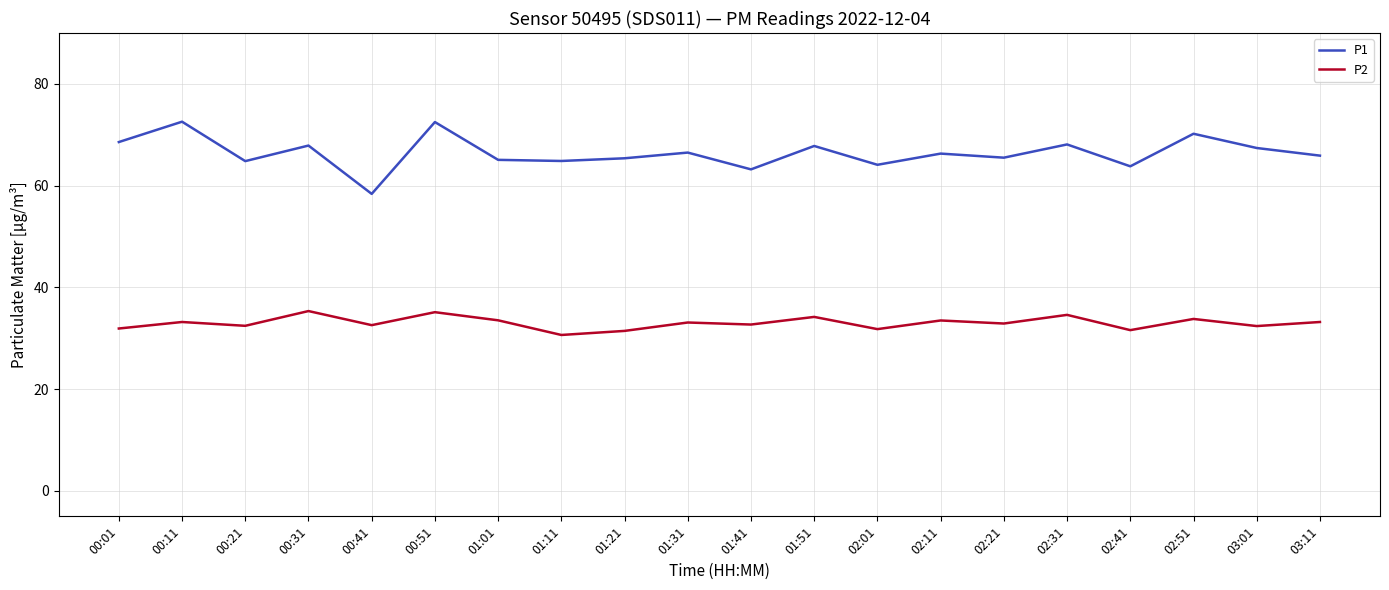

At 02:01, list the series in order from largest to smallest.

P1, P2